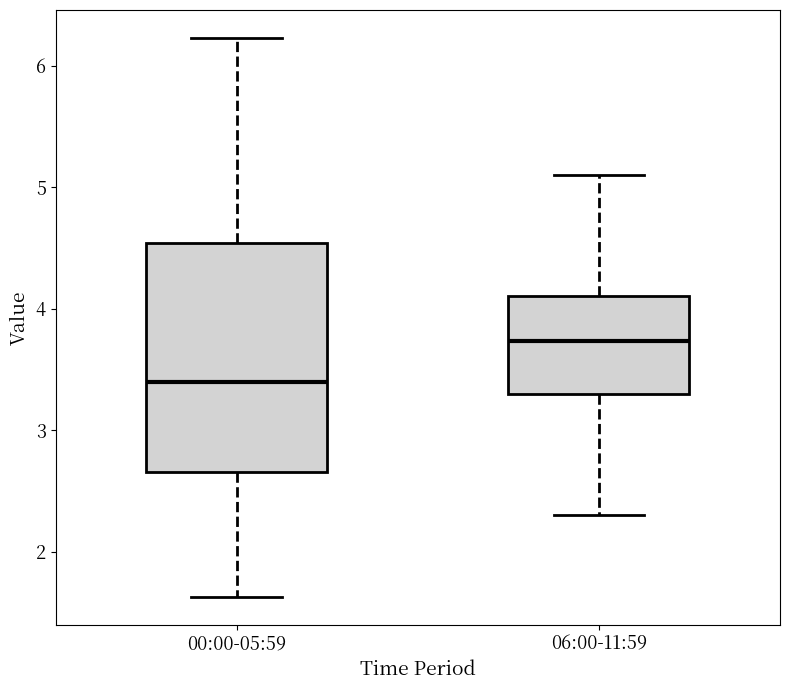

Reading left to right, transcribe this box plot: for each box, give where its median line is, the range the box spans, and where its two whiskers end, as read against the y-axis. The values are not printed on the chart, so give them approximately, as read against the axis.

00:00-05:59: median 3.4, box 2.7 to 4.5, whiskers 1.6 to 6.2
06:00-11:59: median 3.7, box 3.3 to 4.1, whiskers 2.3 to 5.1